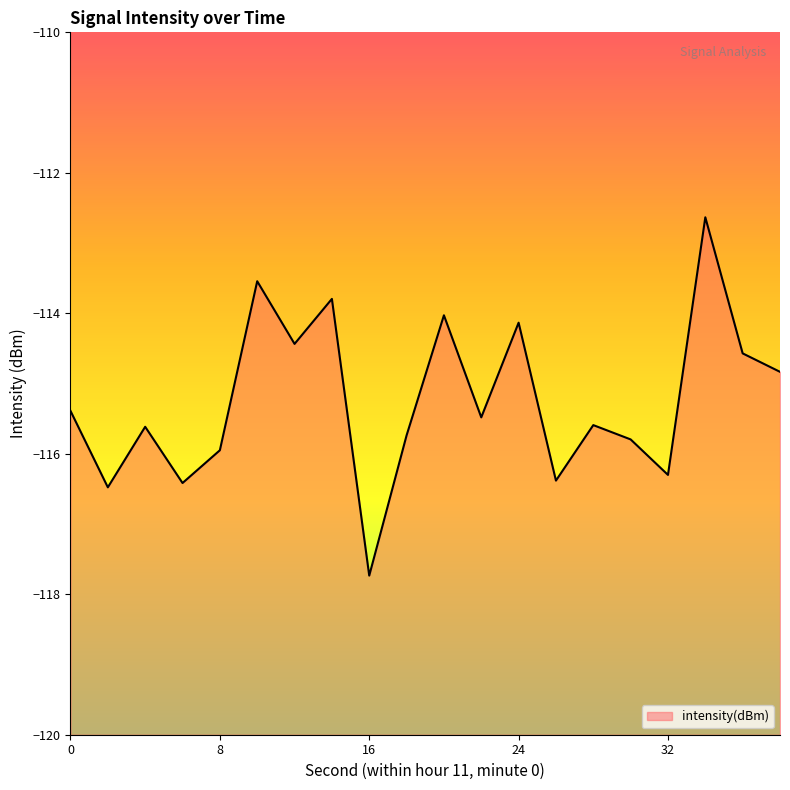

Which has a higher value, 22 or 38?

38